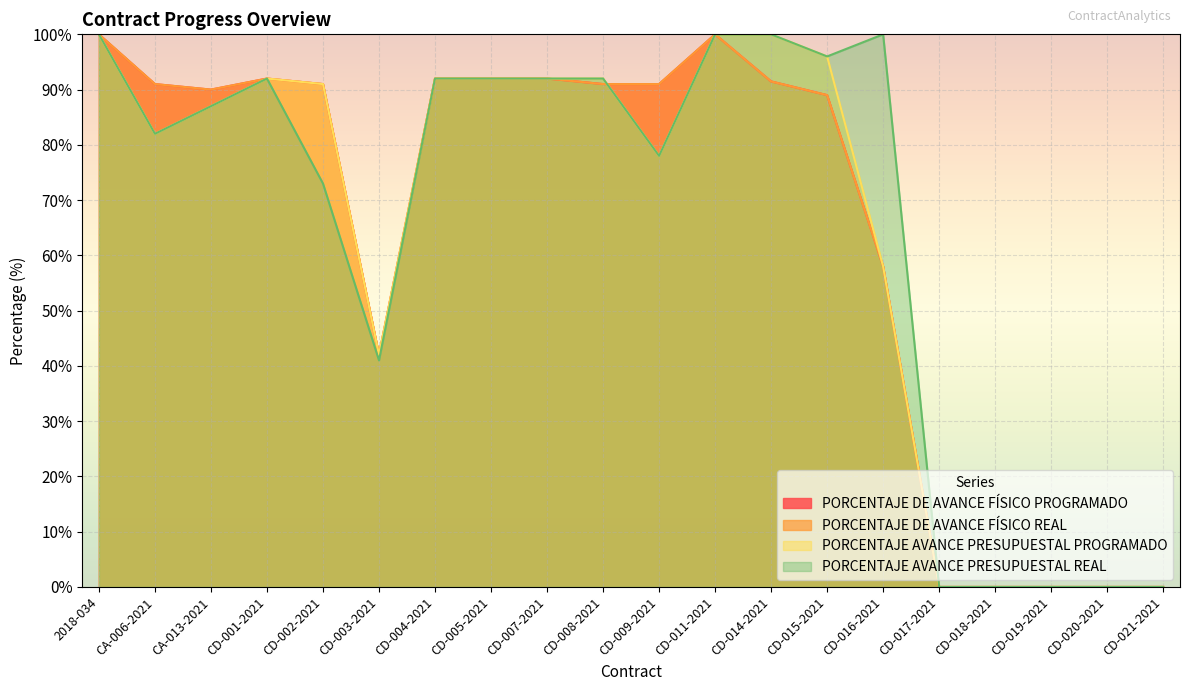

The value of PORCENTAJE DE AVANCE FÍSICO REAL at CA-013-2021 is 137.1. True or false?

False